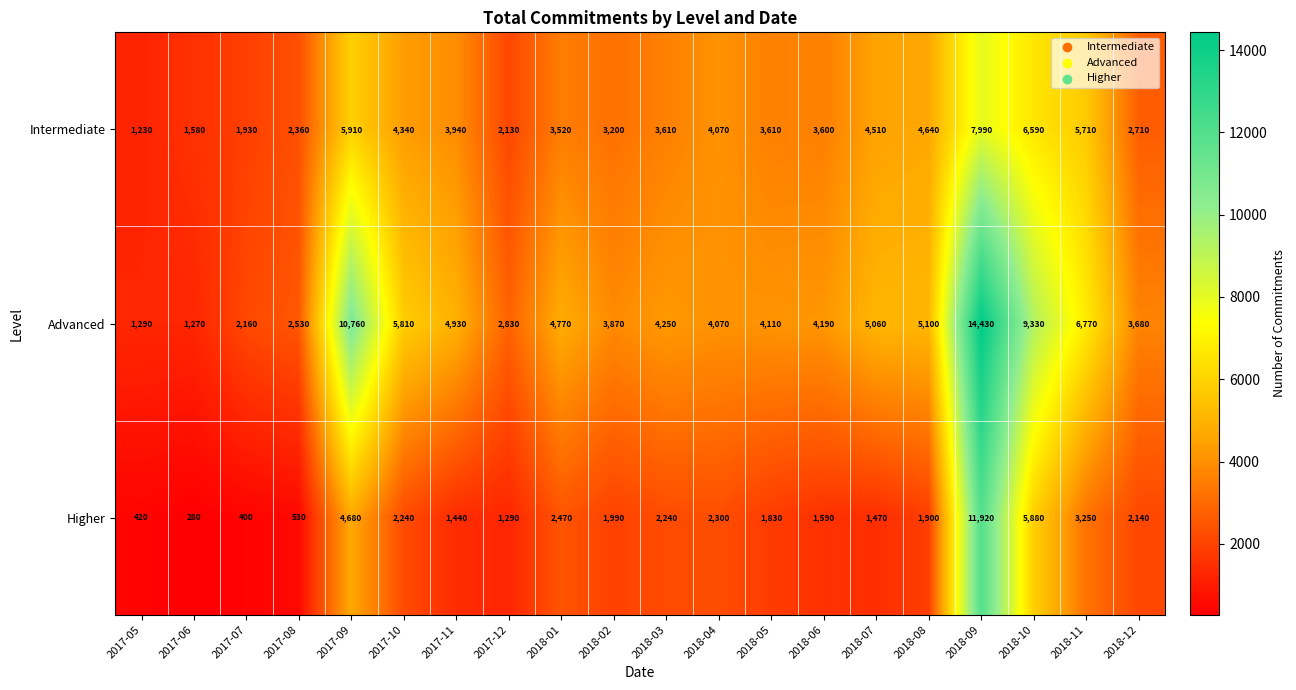

At how many categories does at least one series exceed 1079?

20